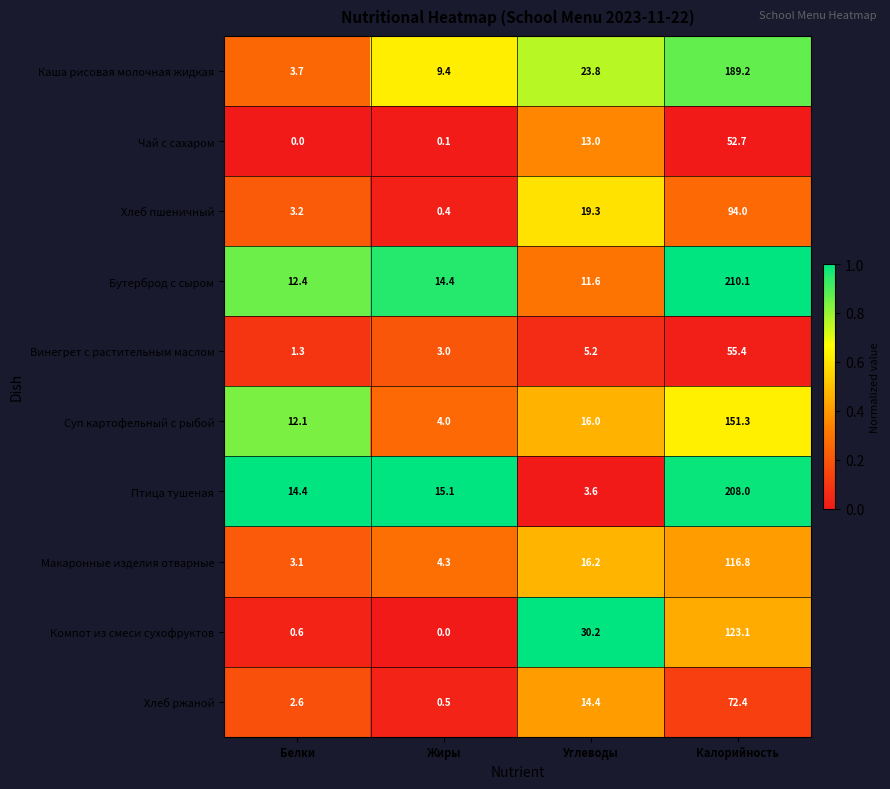

Which series has the largest total across all categories?

Бутерброд с сыром